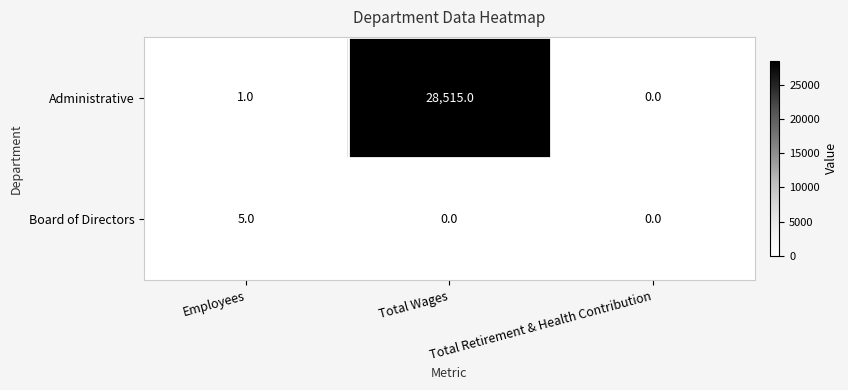

The value of Administrative at Total Wages is 28515. True or false?

True